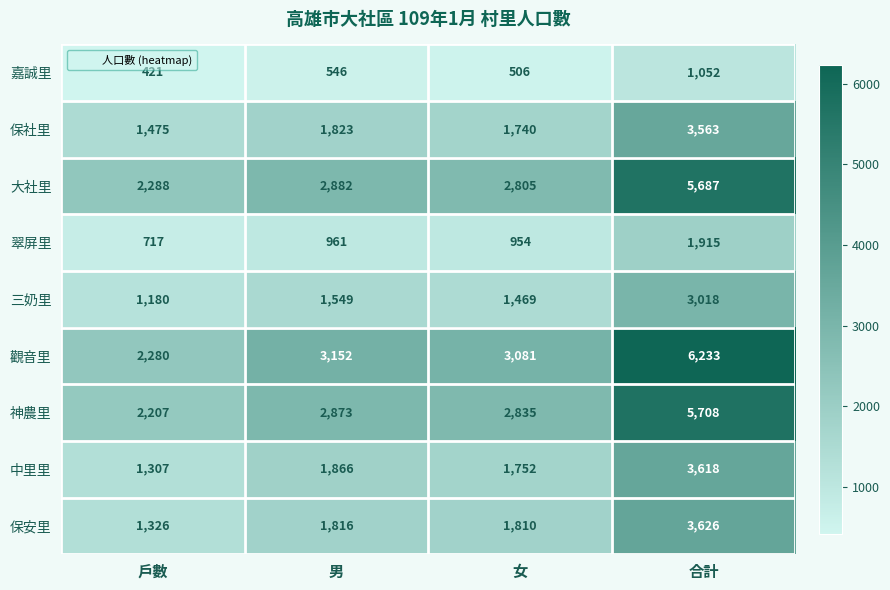

At which label is 神農里 closest to 3957?

男